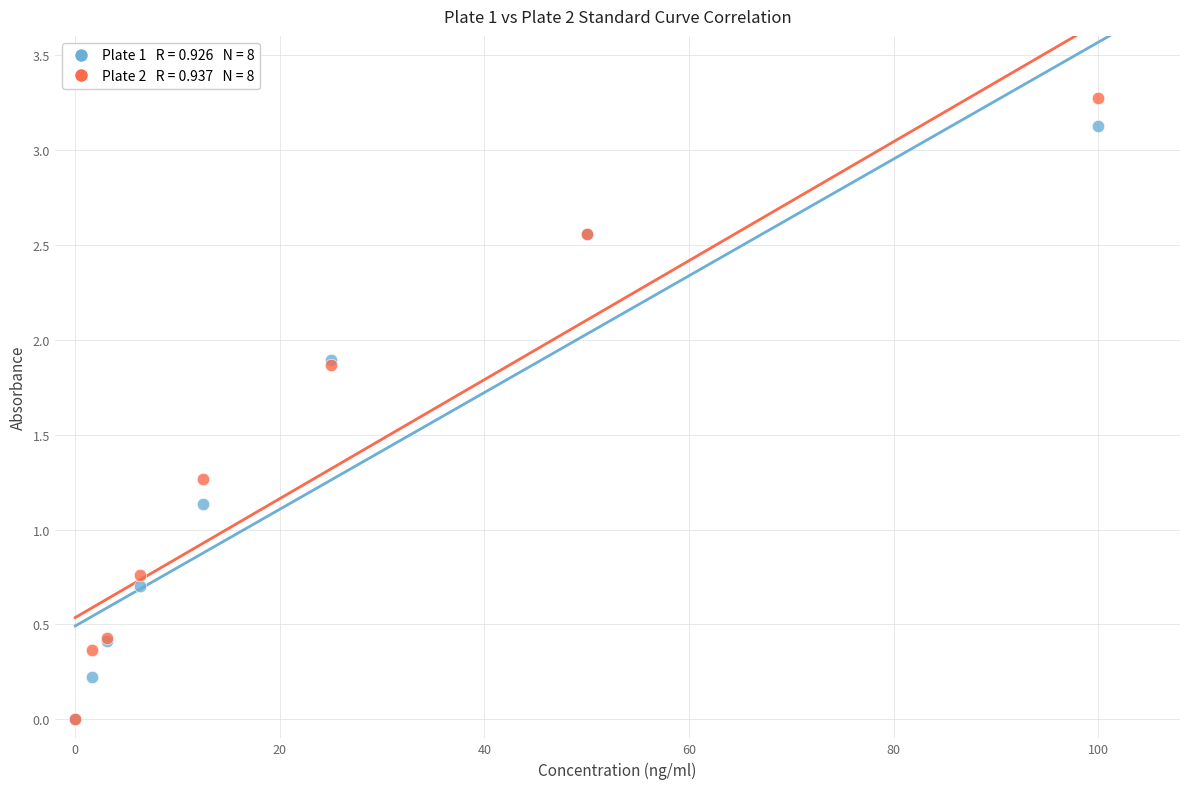

Across all series, what Y value is closest to 1?

1.1